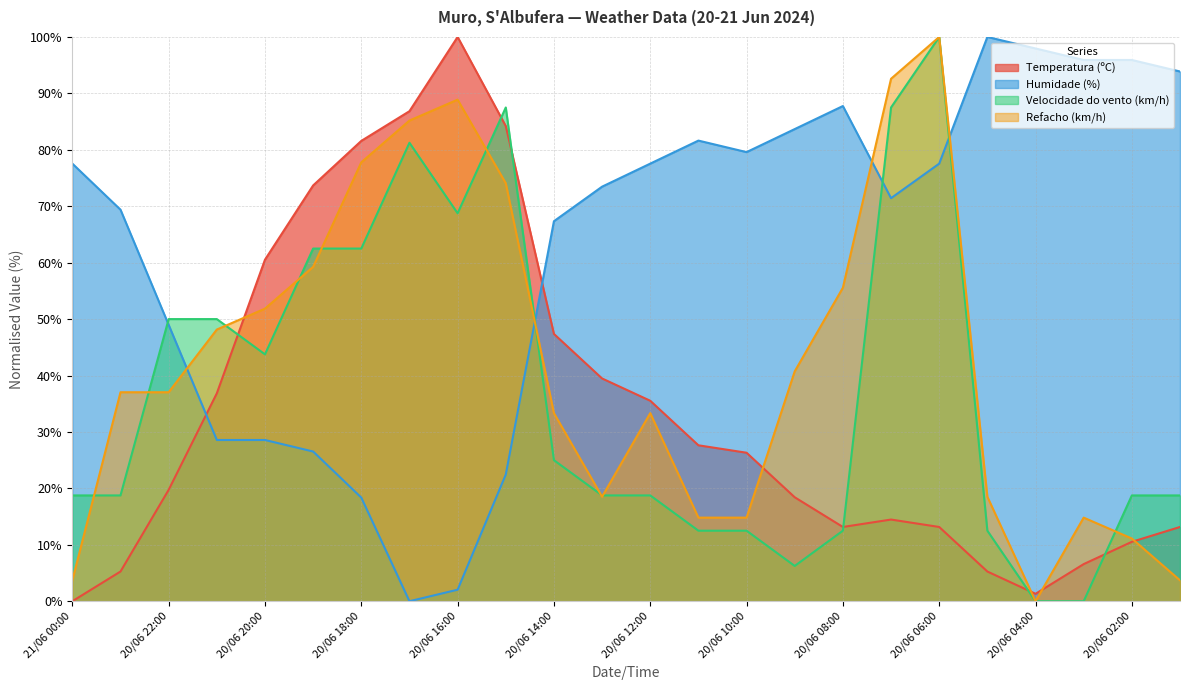

At how many categories does at least one series exceed 64?

21